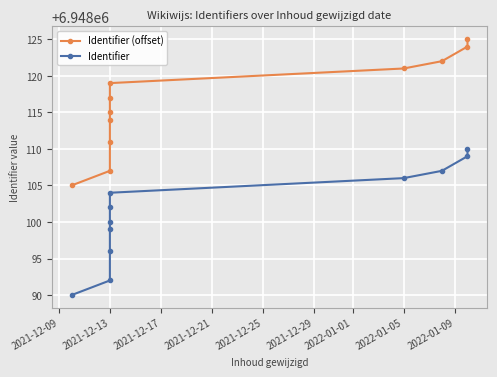

How many lines are shown in the chart?

2